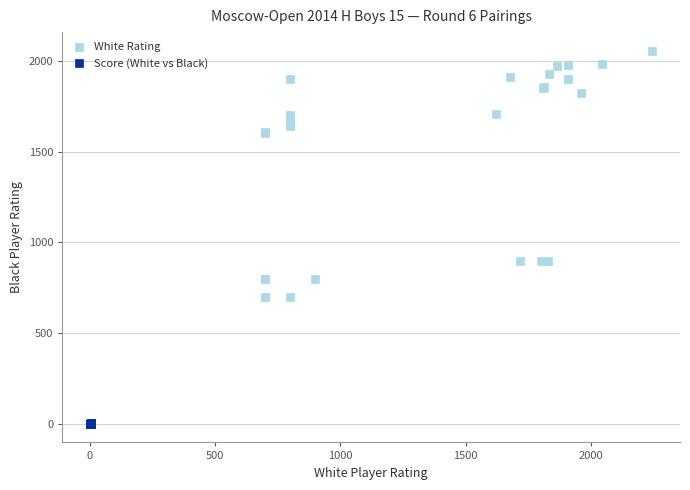

Which series contains the lowest Y value?

Score (White vs Black)